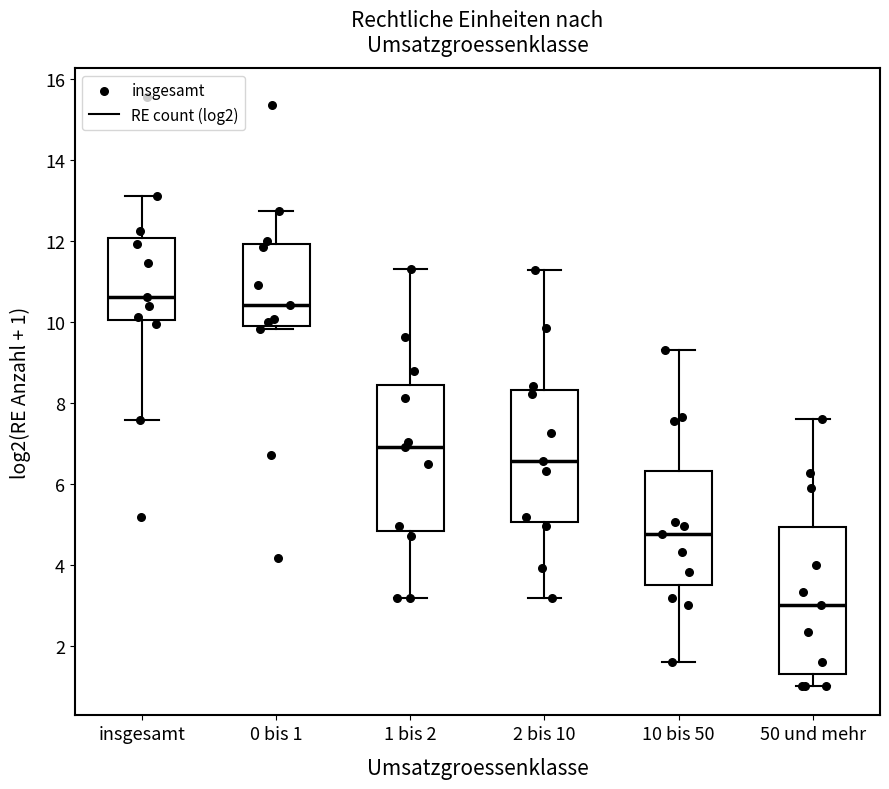

Reading left to right, transcribe this box plot: for each box, give where its median line is, the range the box spans, and where its two whiskers end, as read against the y-axis. The values are not printed on the chart, so give them approximately, as read against the axis.

insgesamt: median 10.6, box 10.0 to 12.0, whiskers 7.6 to 13.2
0 bis 1: median 10.4, box 10.0 to 12.0, whiskers 9.8 to 12.8
1 bis 2: median 7.0, box 4.8 to 8.4, whiskers 3.2 to 11.4
2 bis 10: median 6.6, box 5.0 to 8.4, whiskers 3.2 to 11.2
10 bis 50: median 4.8, box 3.4 to 6.4, whiskers 1.6 to 9.4
50 und mehr: median 3.0, box 1.2 to 5.0, whiskers 1.0 to 7.6